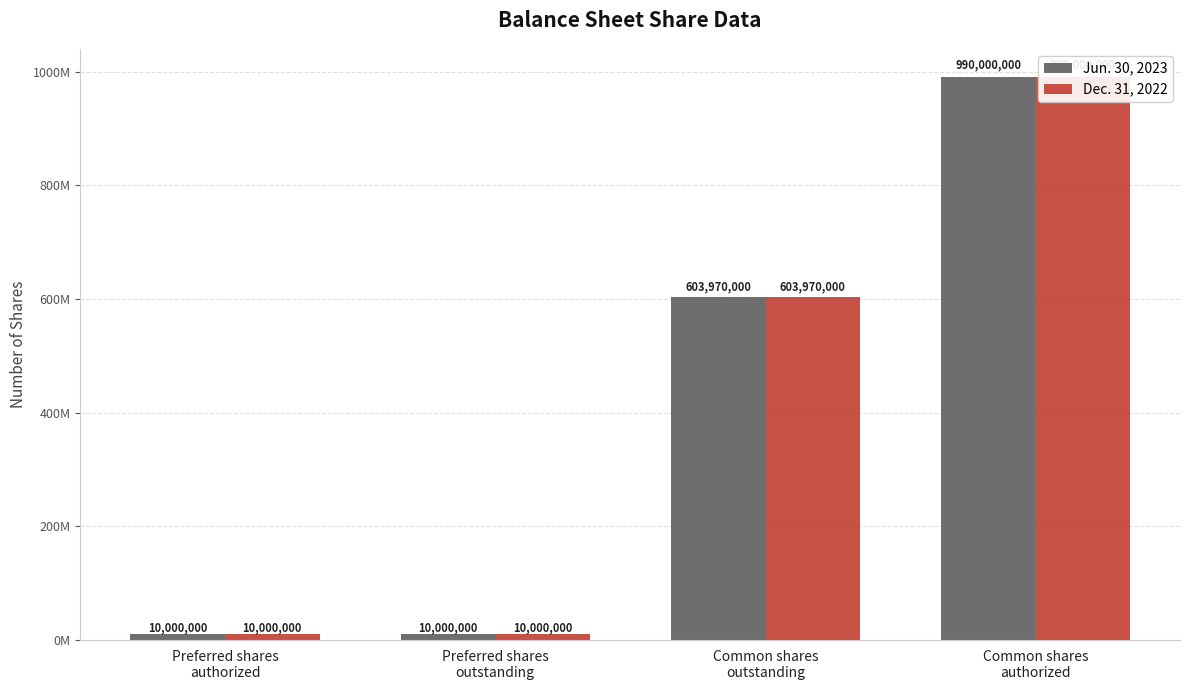

What is the highest value of the Jun. 30, 2023 series?

990000000